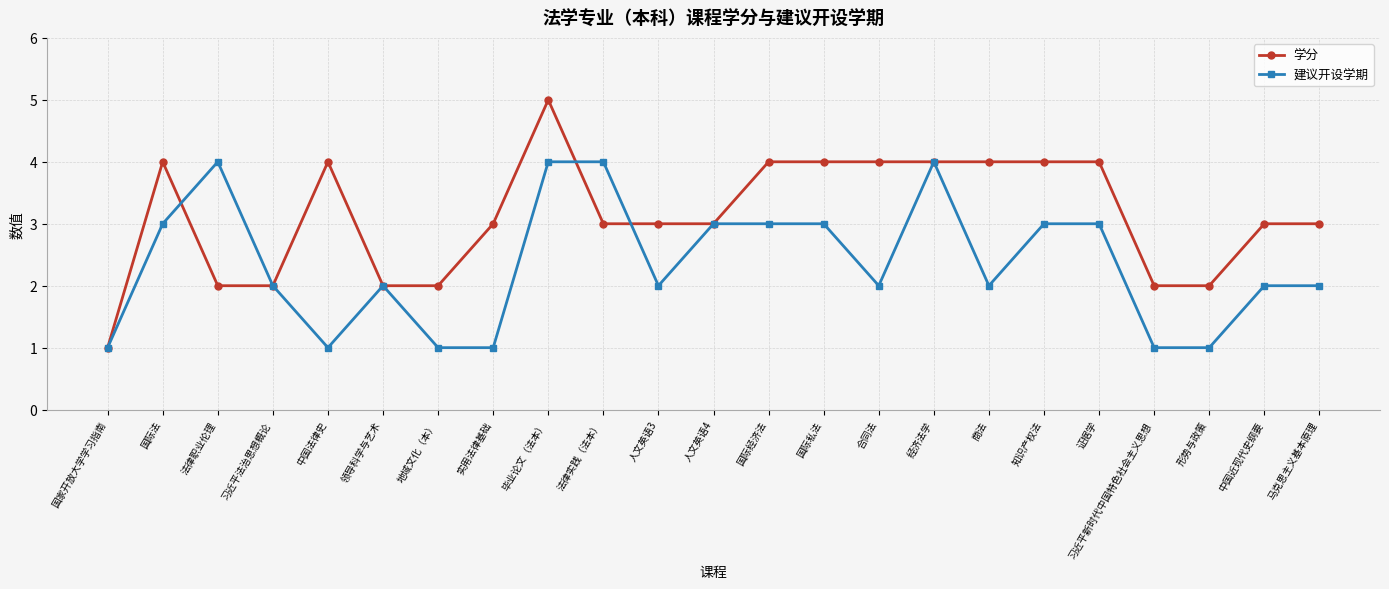

Reading left to right, what are all the values shown in this chart?

学分: 1	4	2	2	4	2	2	3	5	3	3	3	4	4	4	4	4	4	4	2	2	3	3
建议开设学期: 1	3	4	2	1	2	1	1	4	4	2	3	3	3	2	4	2	3	3	1	1	2	2